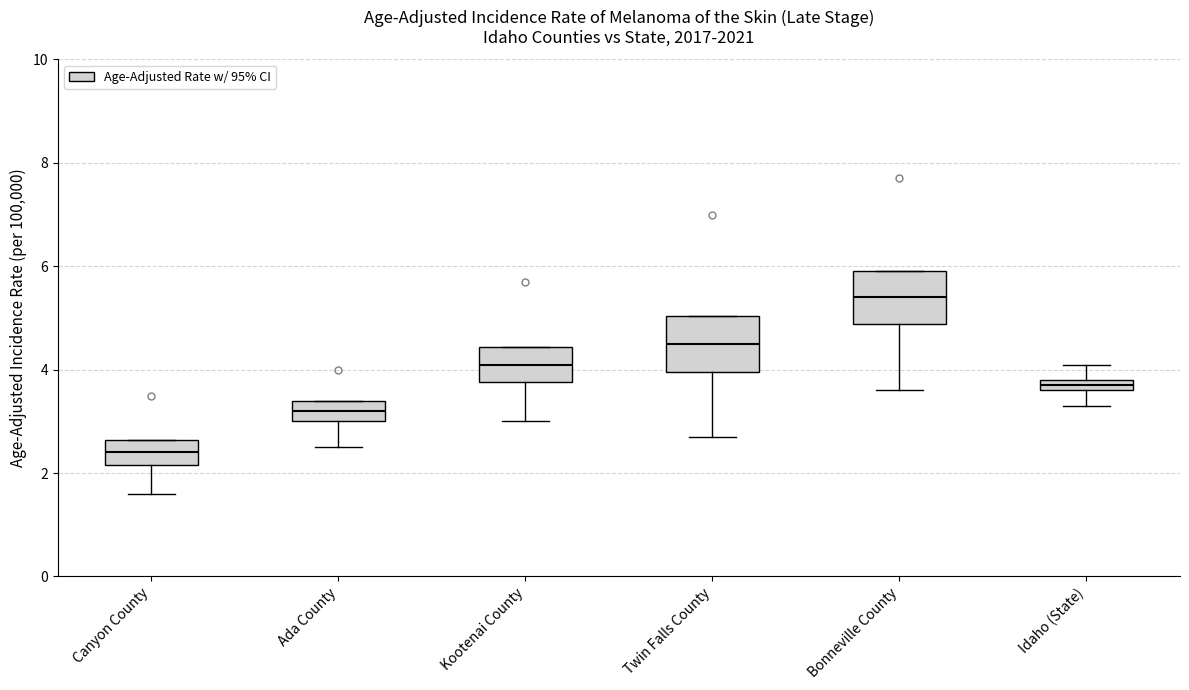

Which box has the highest median line?

Bonneville County